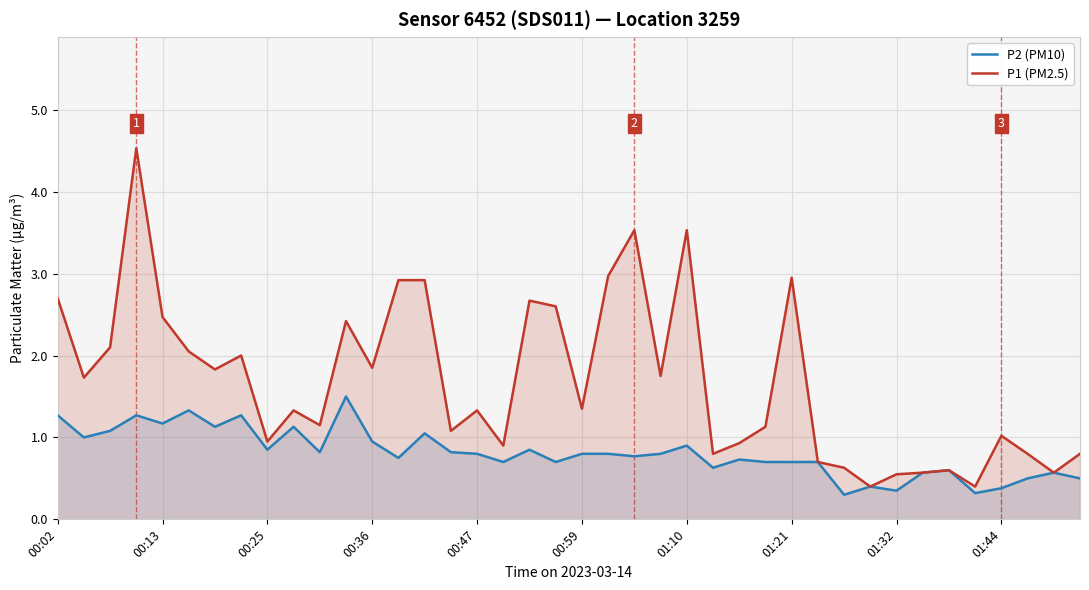

True or false: P1 (PM2.5) has more than 2 points higher than both neighbors.

True